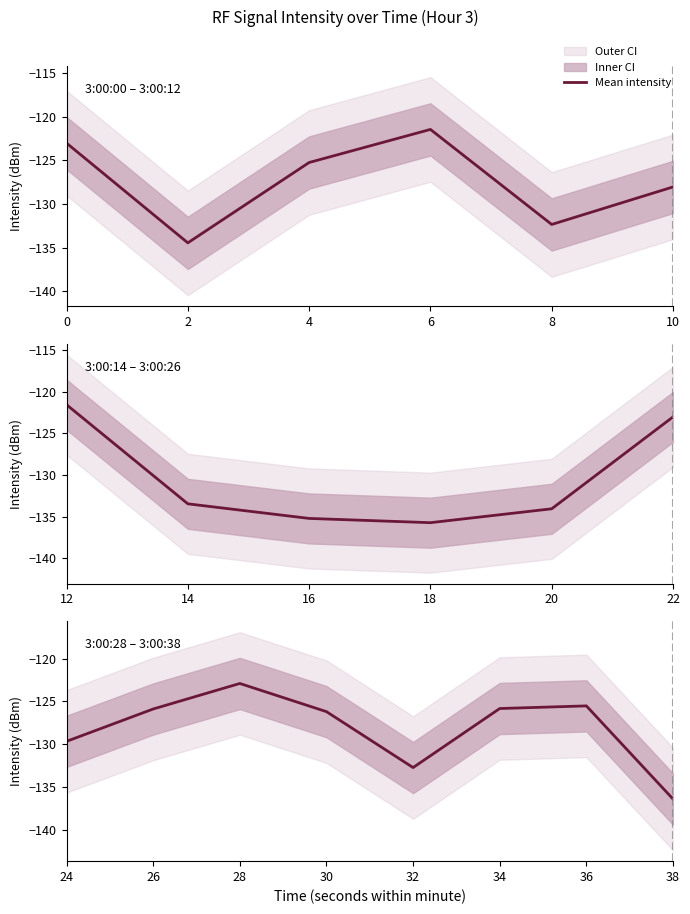

How many points are higher than both their immediate neighbors (excluding endpoints)?

1